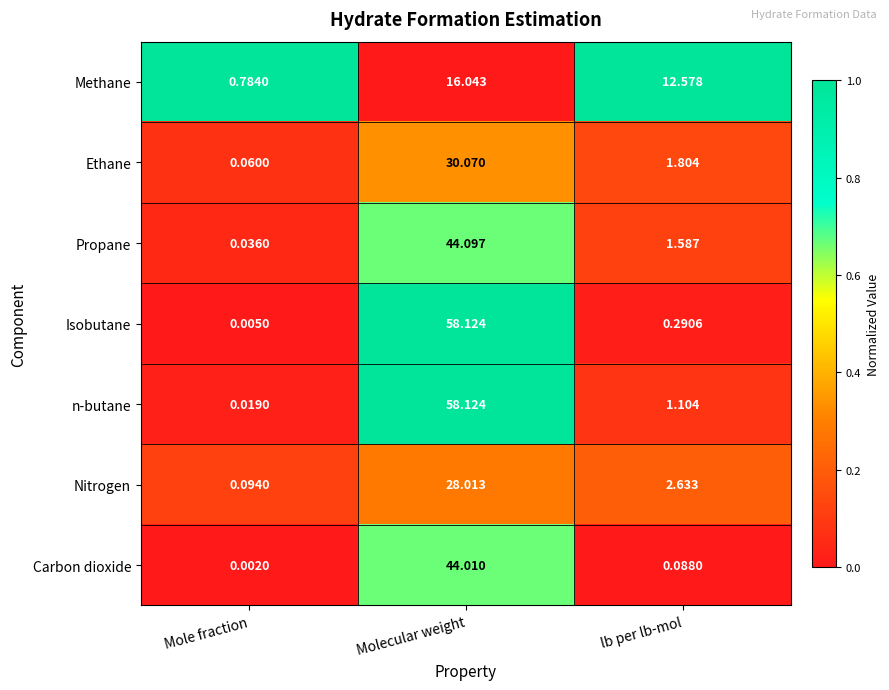

Between Molecular weight and lb per lb-mol, which series saw the biggest shift?

Isobutane